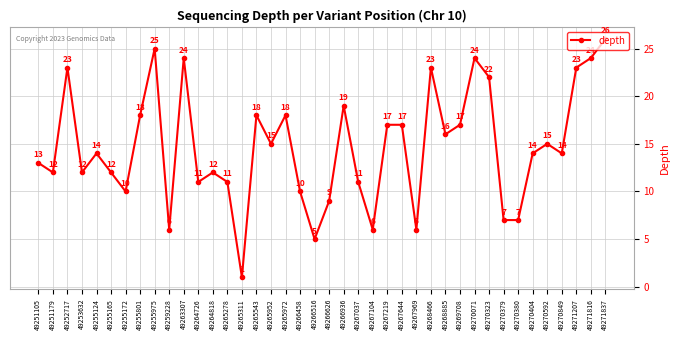

The value at 49265278 is 11. True or false?

True